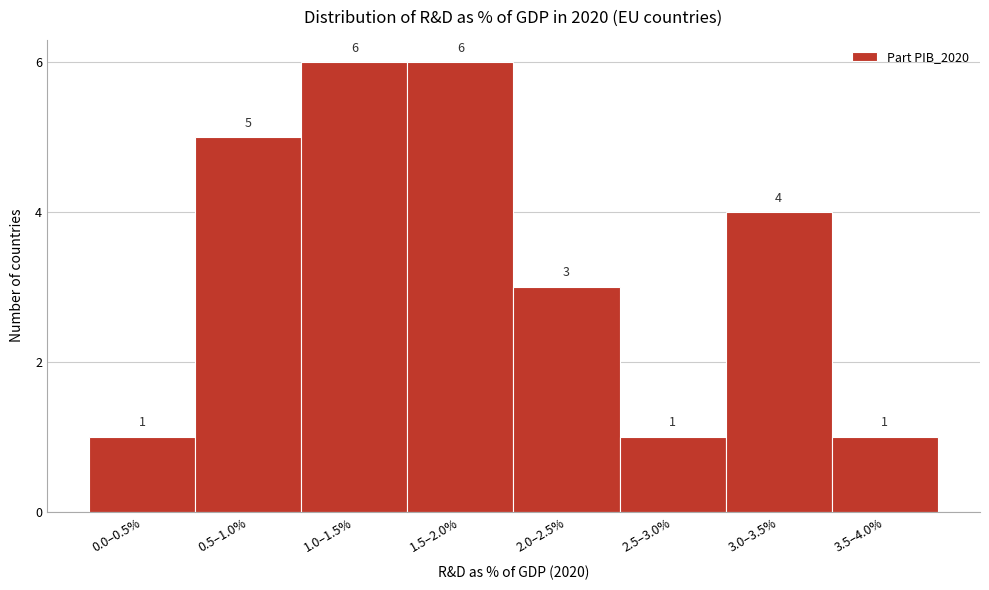

Reading left to right, extract all data points from this chart.

1	5	6	6	3	1	4	1